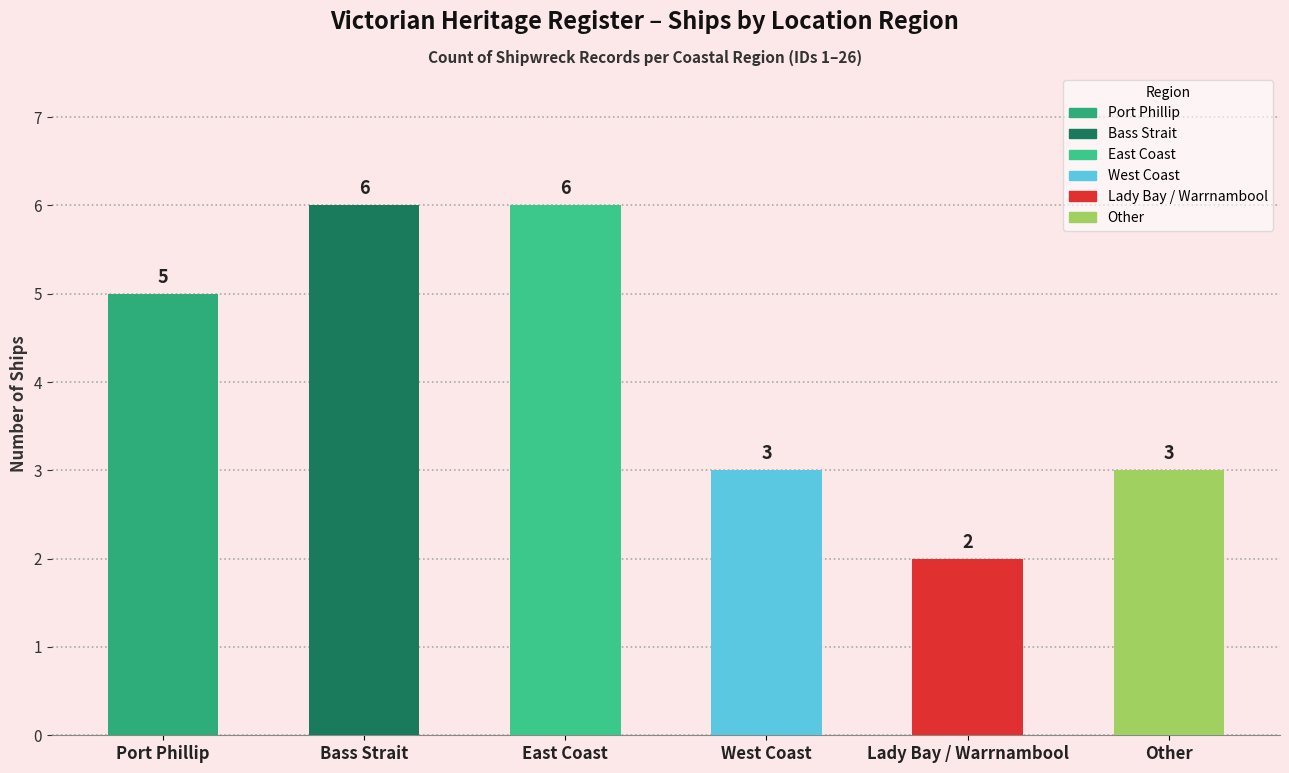

What is the greatest value displayed?

6